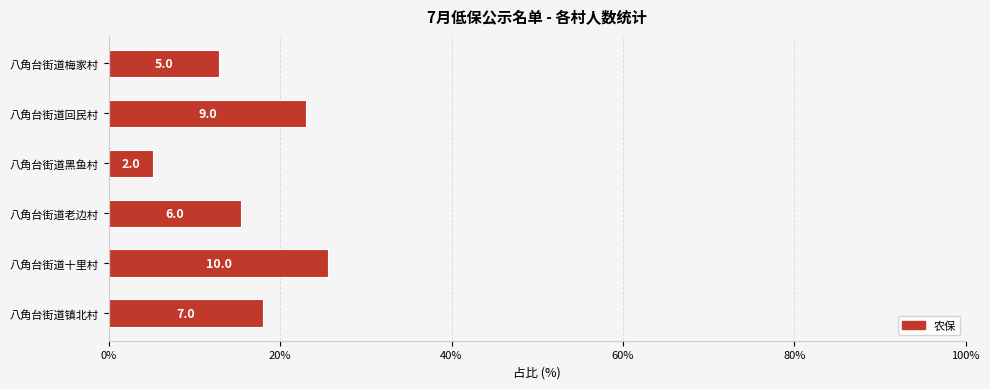

How many bars are there in total?

6